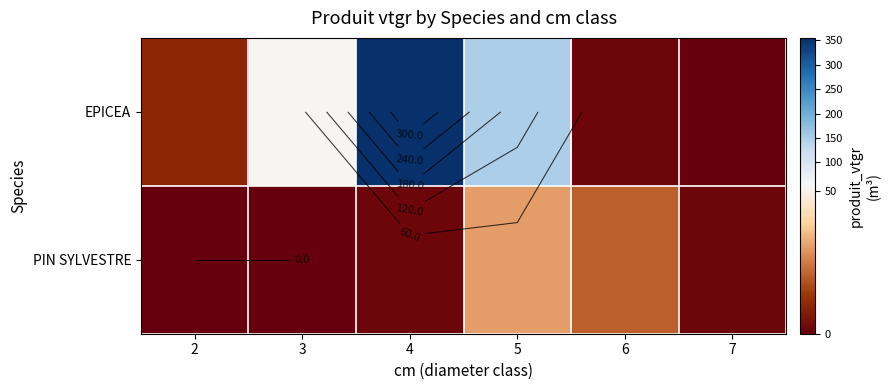

At which label is PIN SYLVESTRE closest to 15?

6